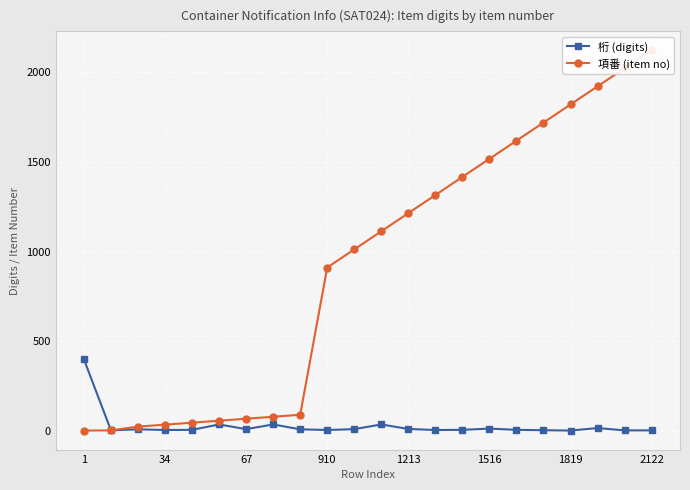

True or false: 桁 (digits) has more than 0 interior local peaks.

True